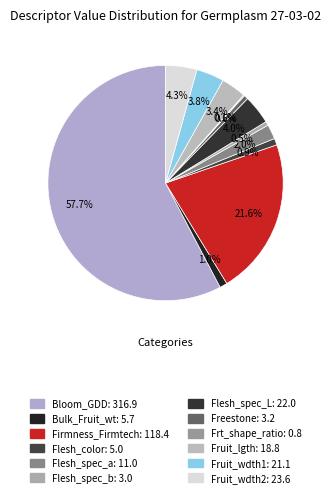

Which category has the biggest portion of the pie?

Bloom_GDD